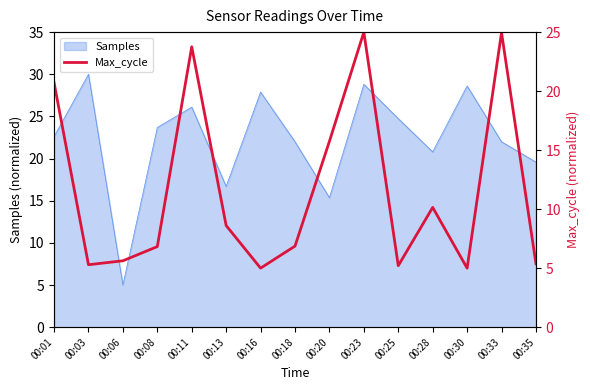

Is it true that the value at 00:13 is 5.8?

False